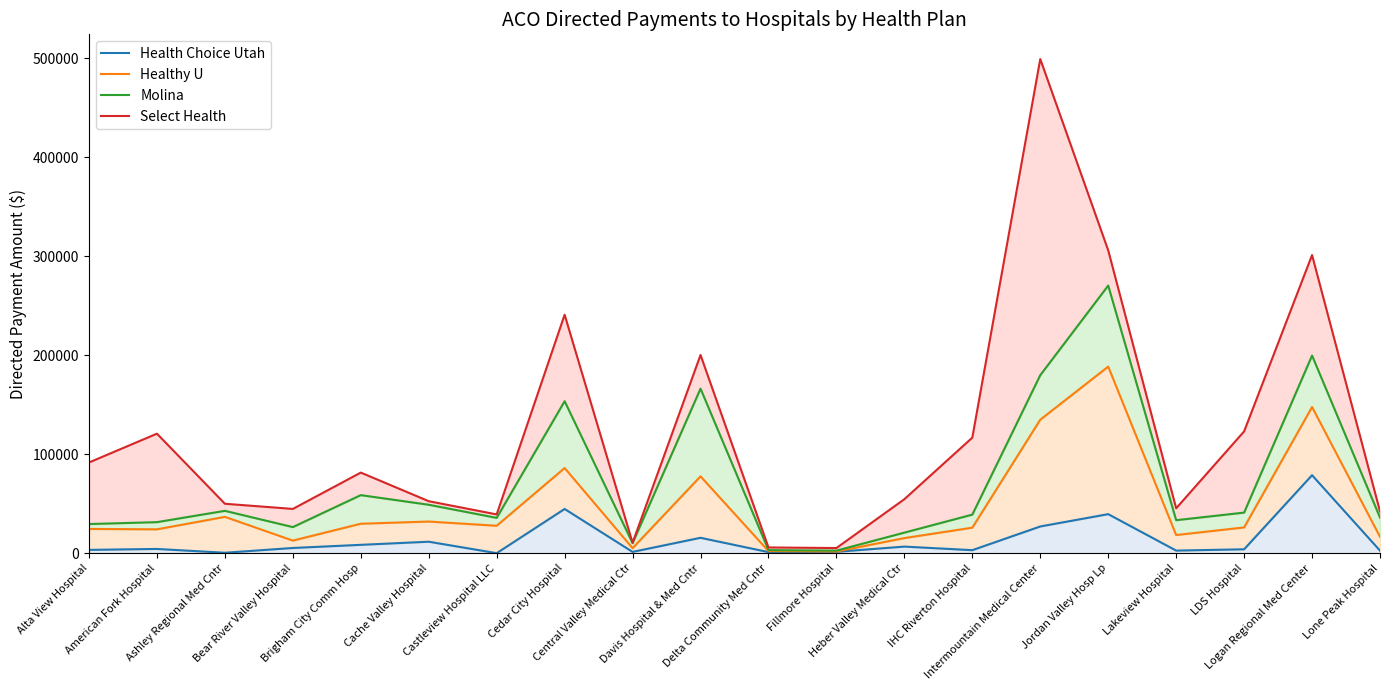

What is the label of the 20th point from the left?

Lone Peak Hospital